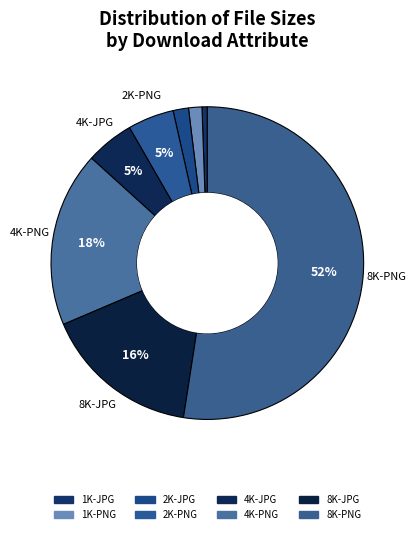

Count the number of slices in the pie.

8